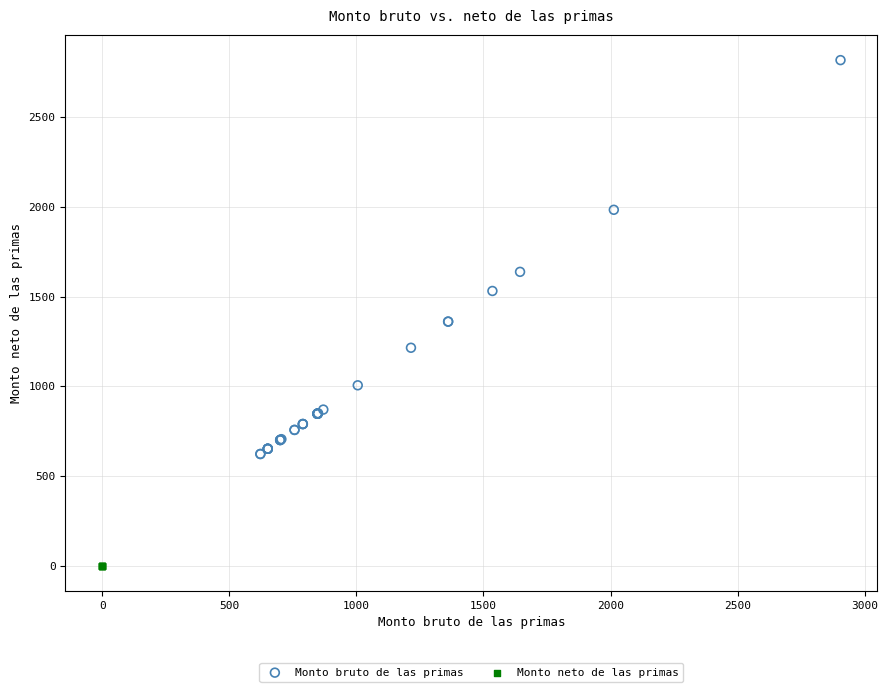

Which series reaches the minimum Y coordinate?

Monto neto de las primas